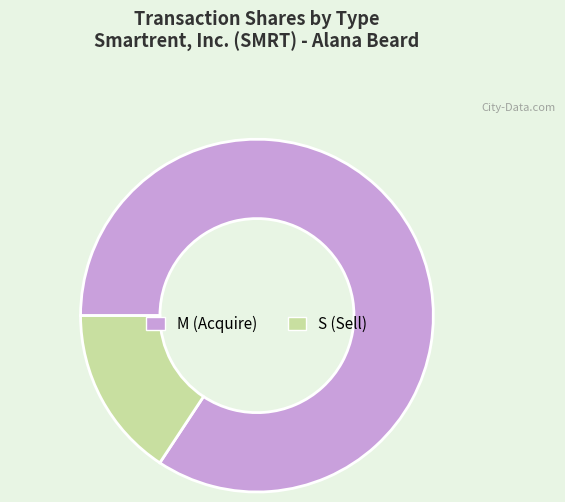

Combined, do S (Sell) and M (Acquire) account for over 50%?

Yes